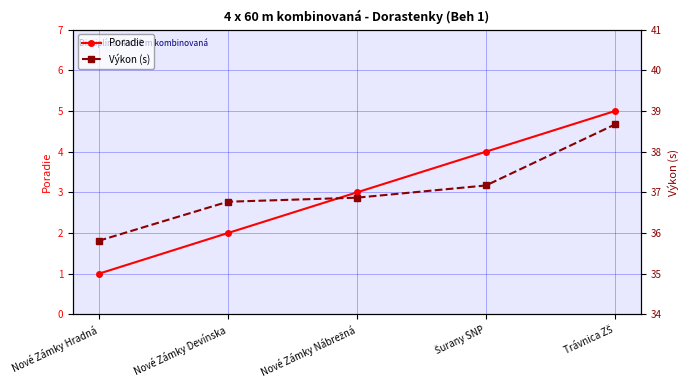

What are all the series names shown in the legend?

Poradie, Výkon (s)